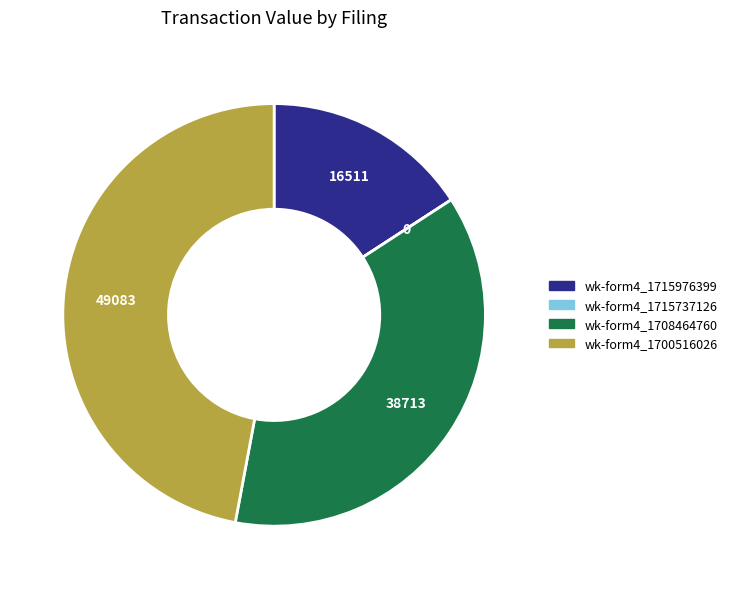

Is there any slice that represents more than half of the pie?

No